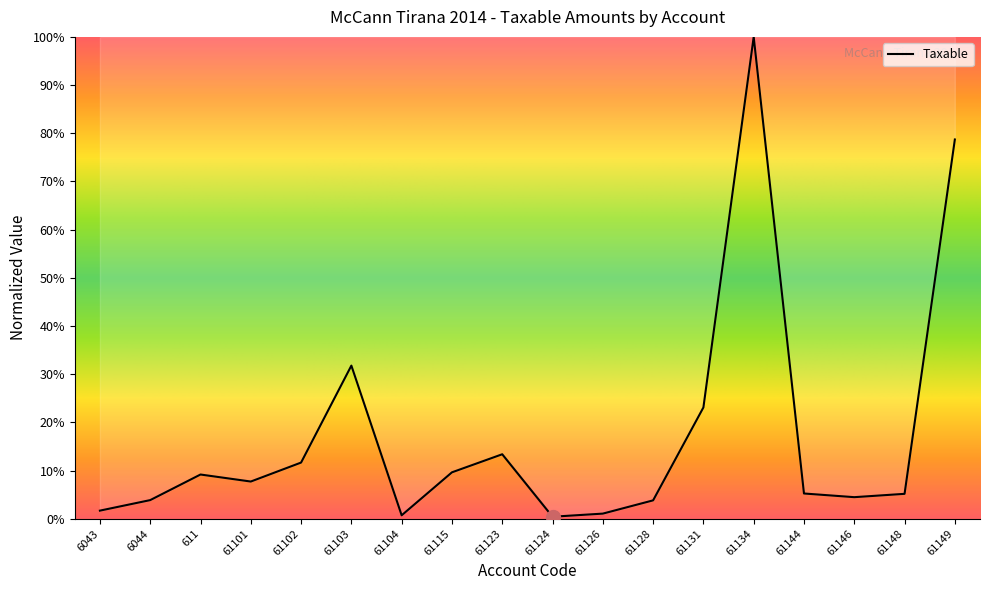

What is the difference between the values at 61144 and 61128?

1.4